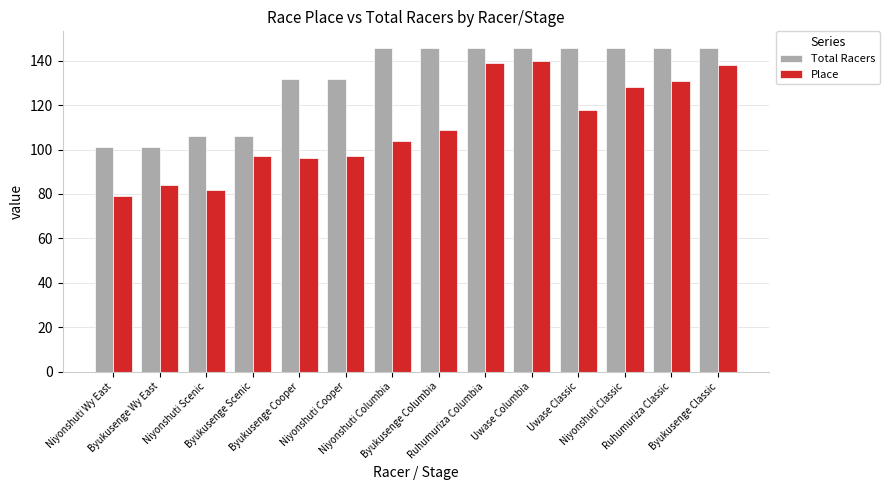

Is it true that Place equals 84 at Byukusenge Wy East?

True